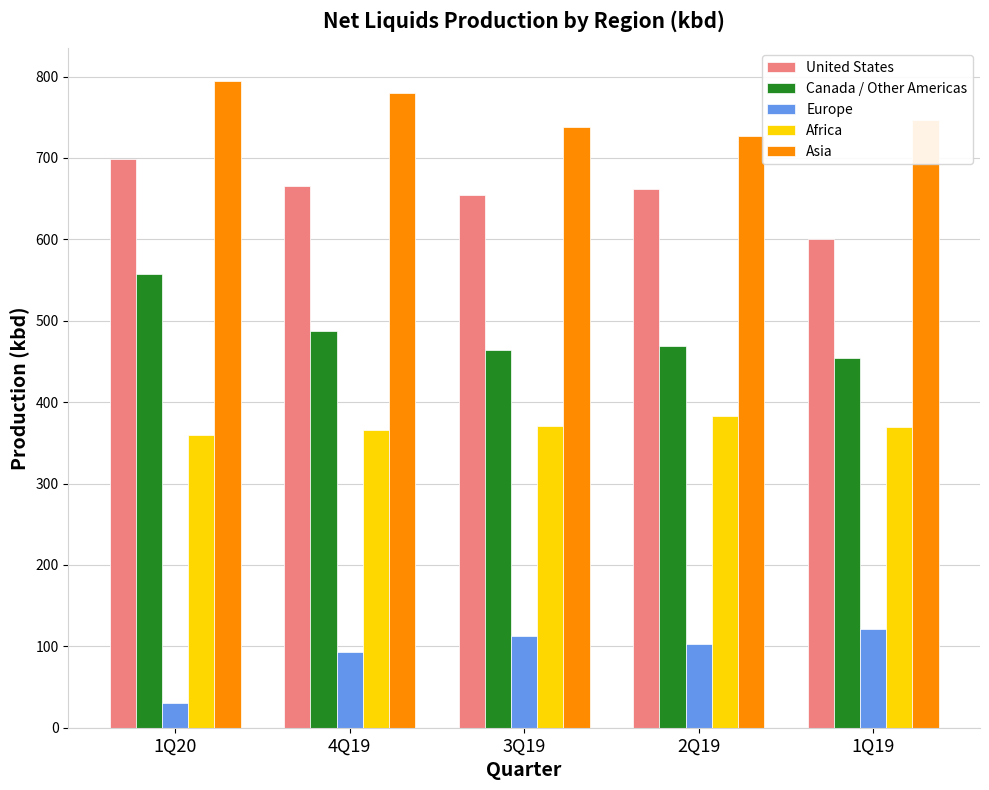

Count the number of categories in the chart.

5